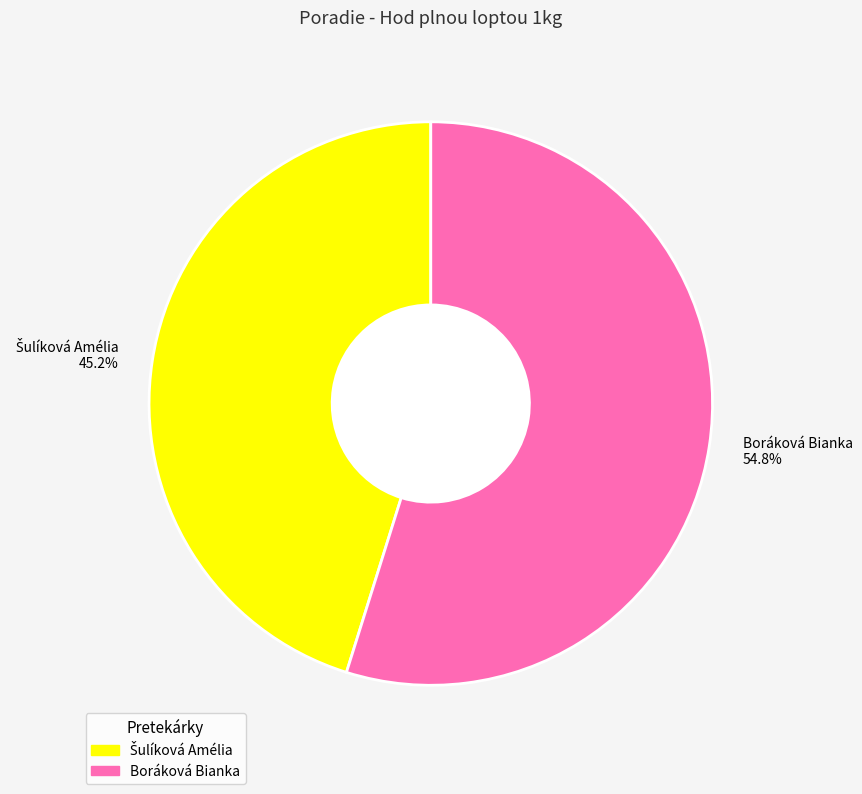

What percentage is NOT represented by Boráková Bianka?

45.2%